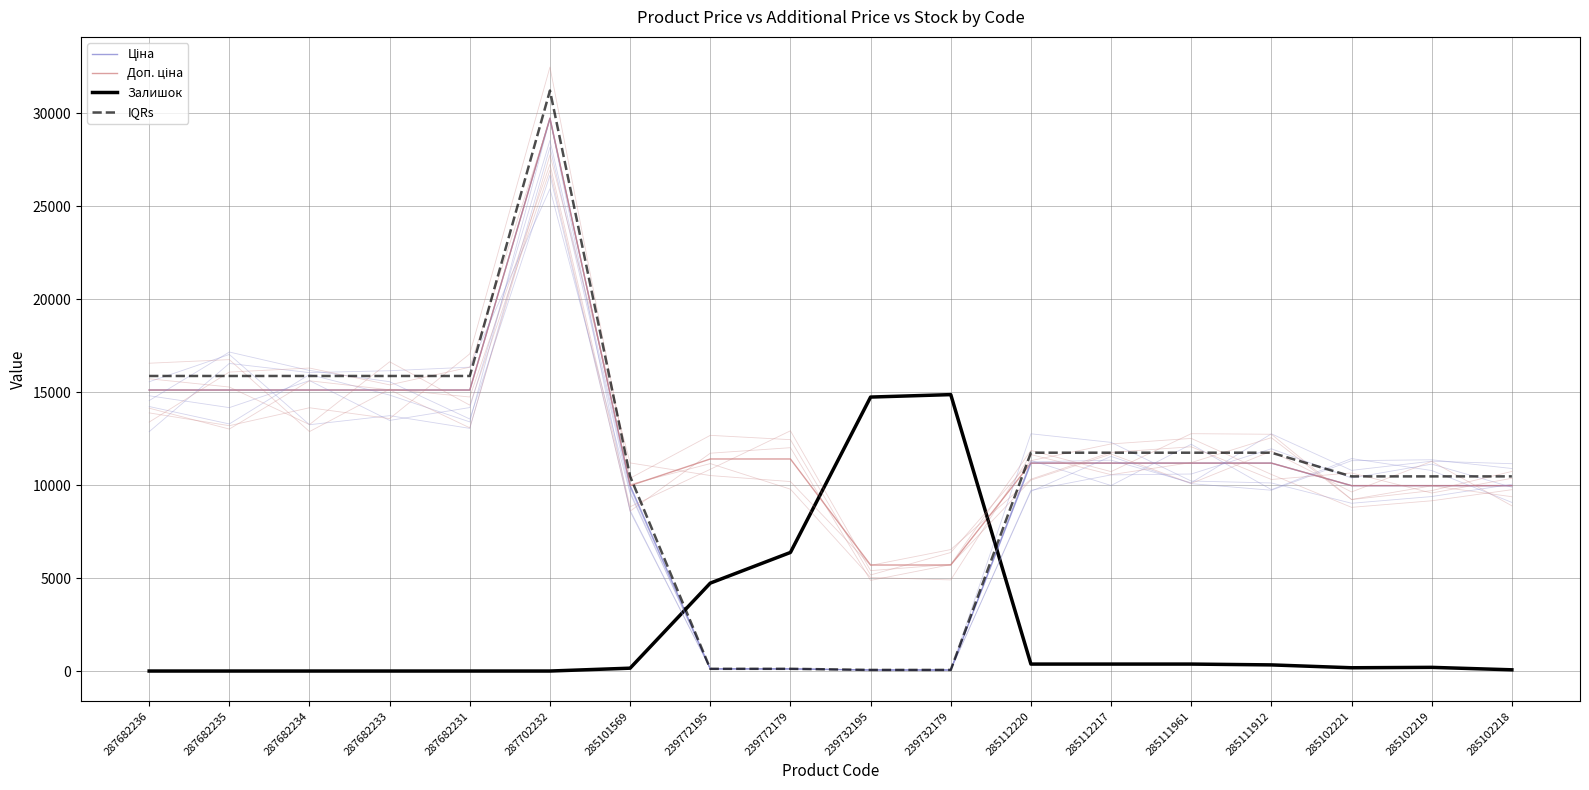

Which has a higher value, 239732195 or 285102219?

285102219